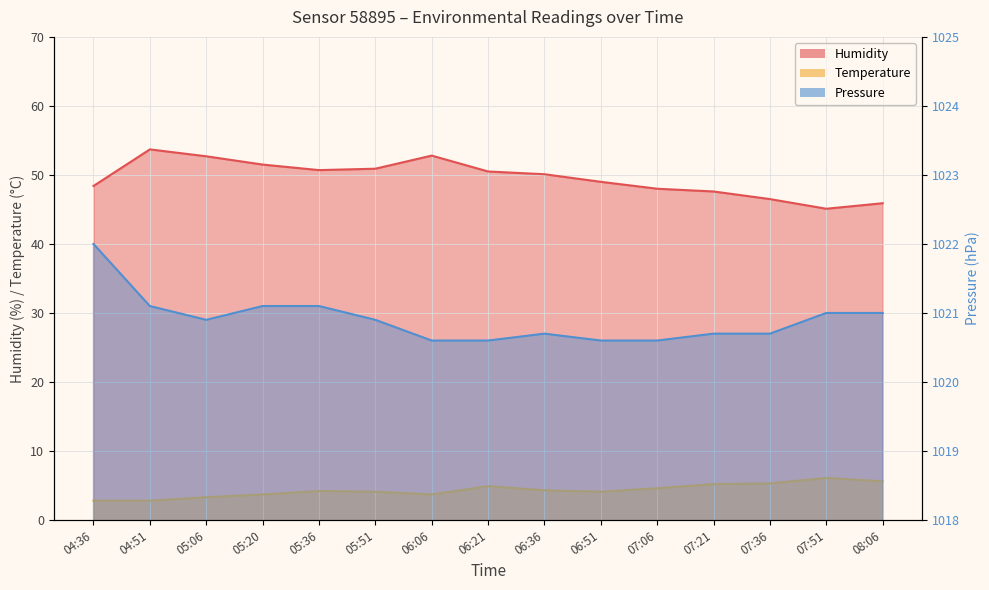

At which label does pressure reach its peak?

04:36